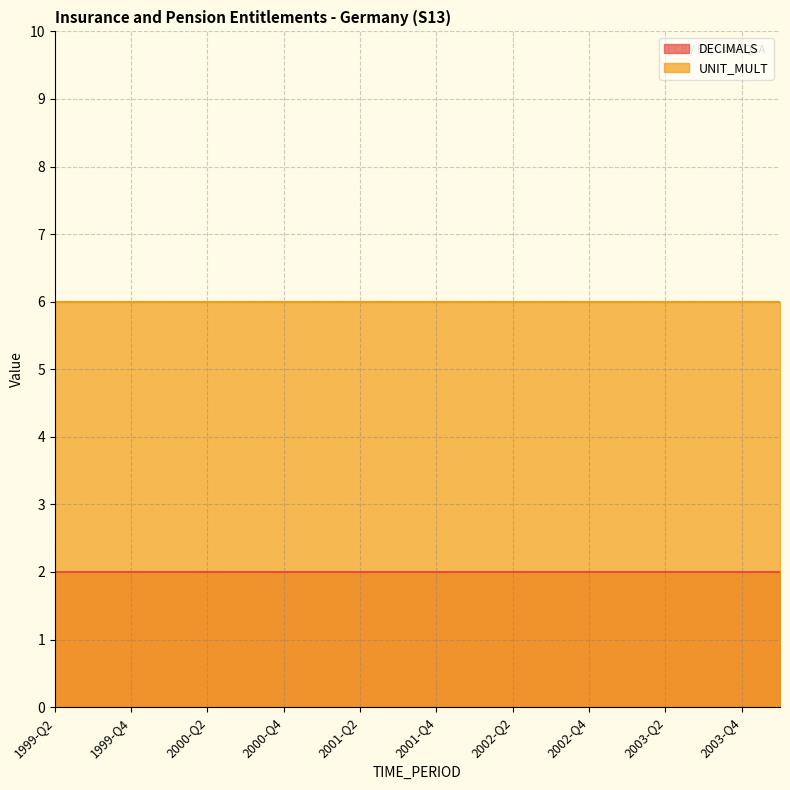

What value does the DECIMALS series have at 2001-Q3?

2